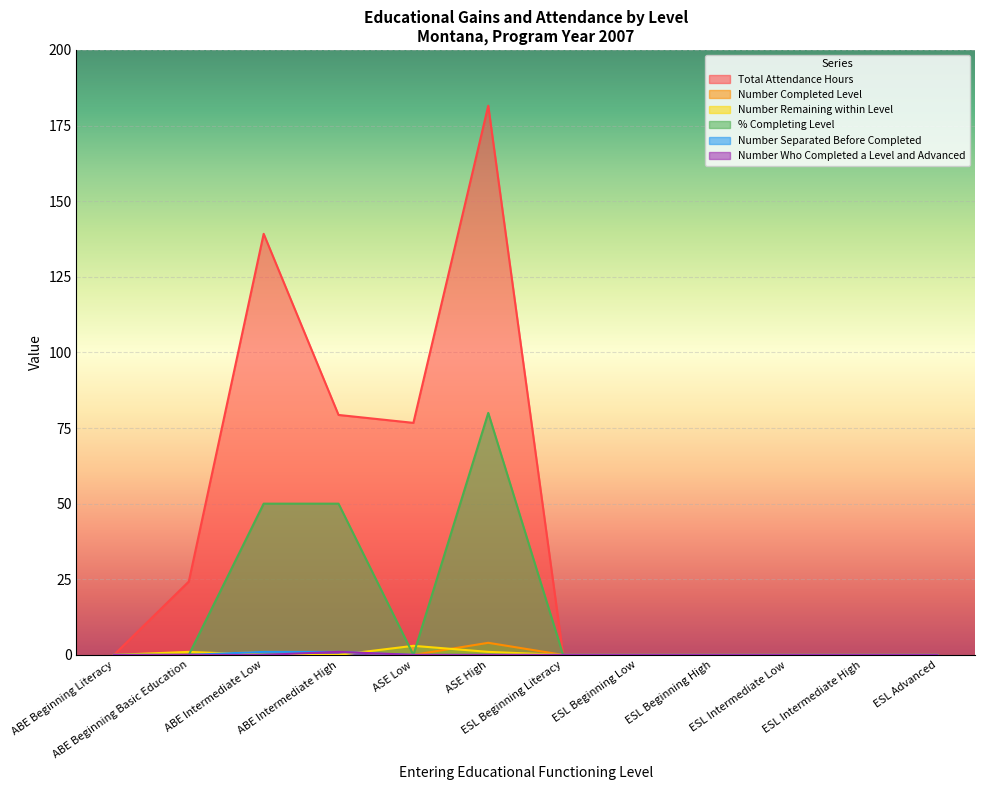

True or false: Number Who Completed a Level and Advanced has a value of -0.7 at ESL Advanced.

False